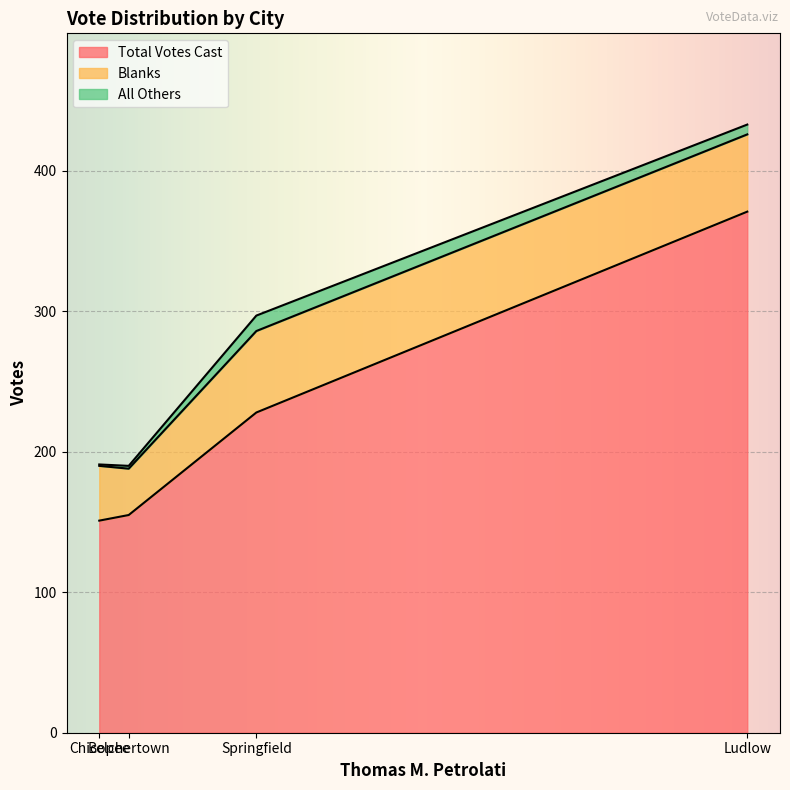

True or false: All Others and Blanks intersect in this chart.

False